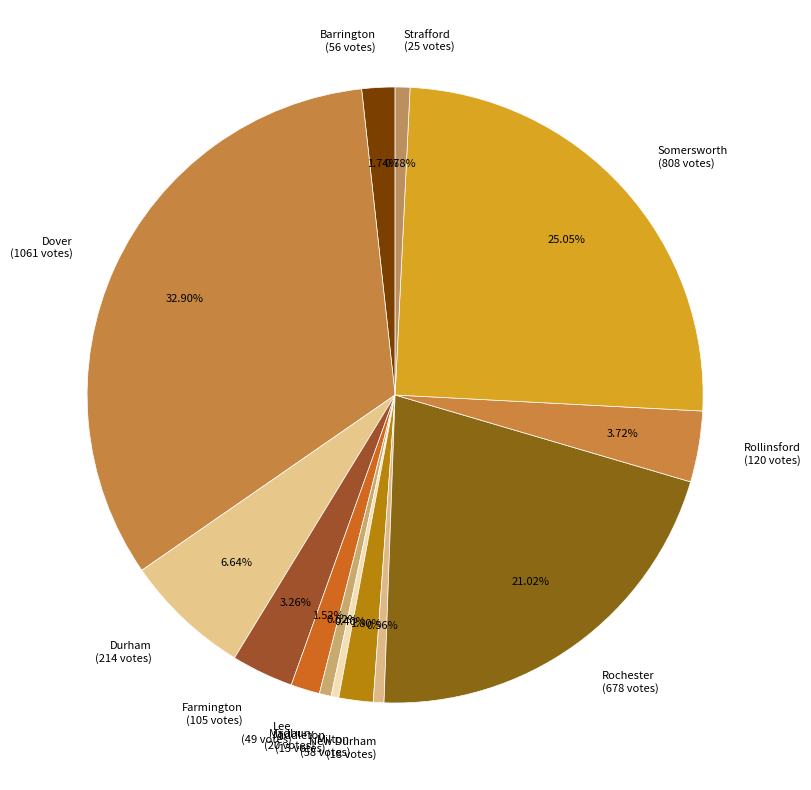

True or false: Rollinsford accounts for 11% of the total.

False